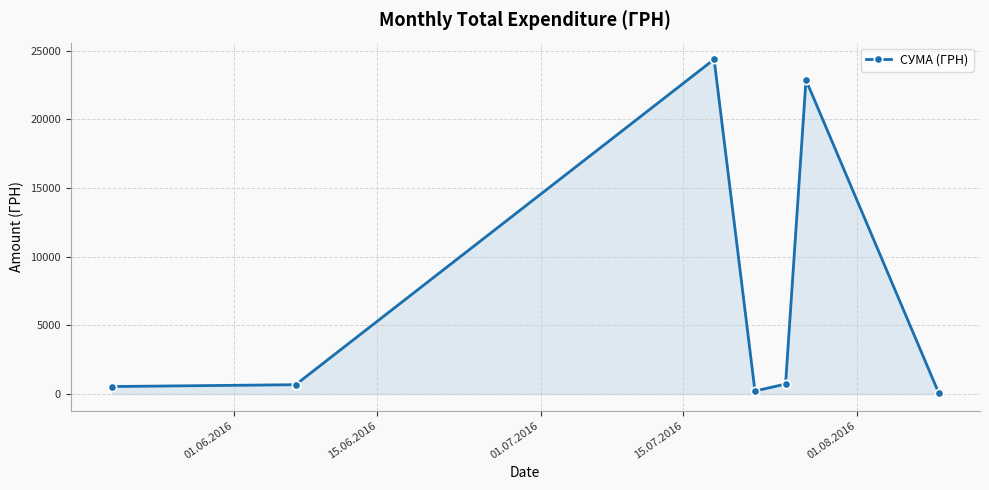

What is the greatest value displayed?

24369.0